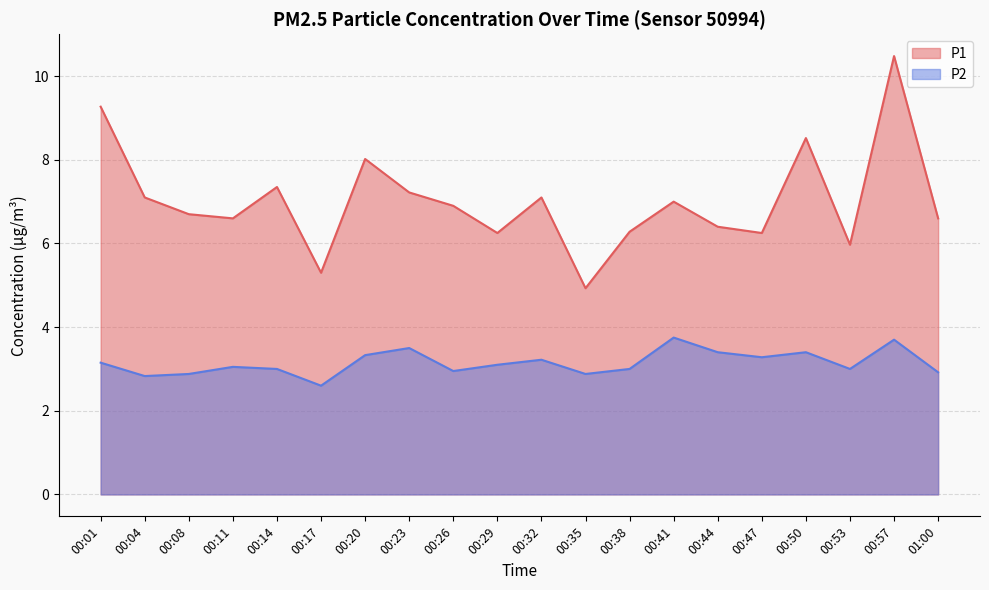

The P1 series shows 6.6 at 01:00. True or false?

True